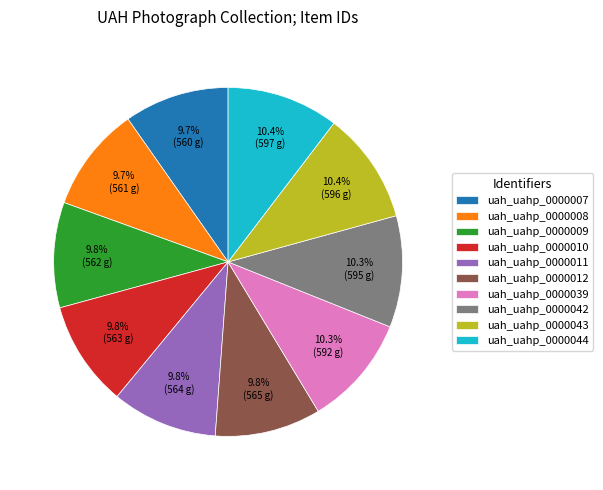

To the nearest percent, what portion does uah_uahp_0000007 represent?

10%